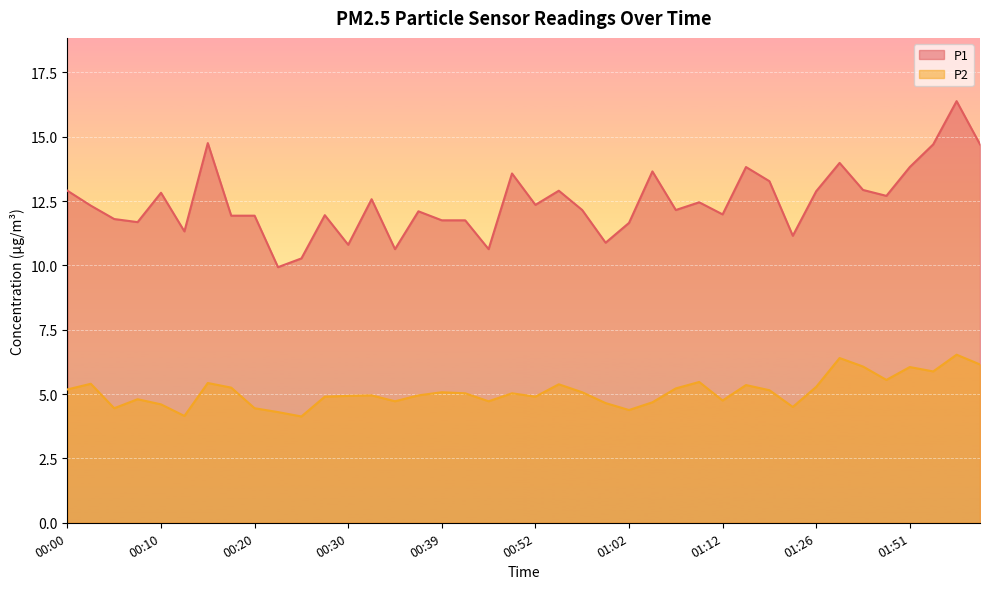

Which series has the widest spread of values?

P1